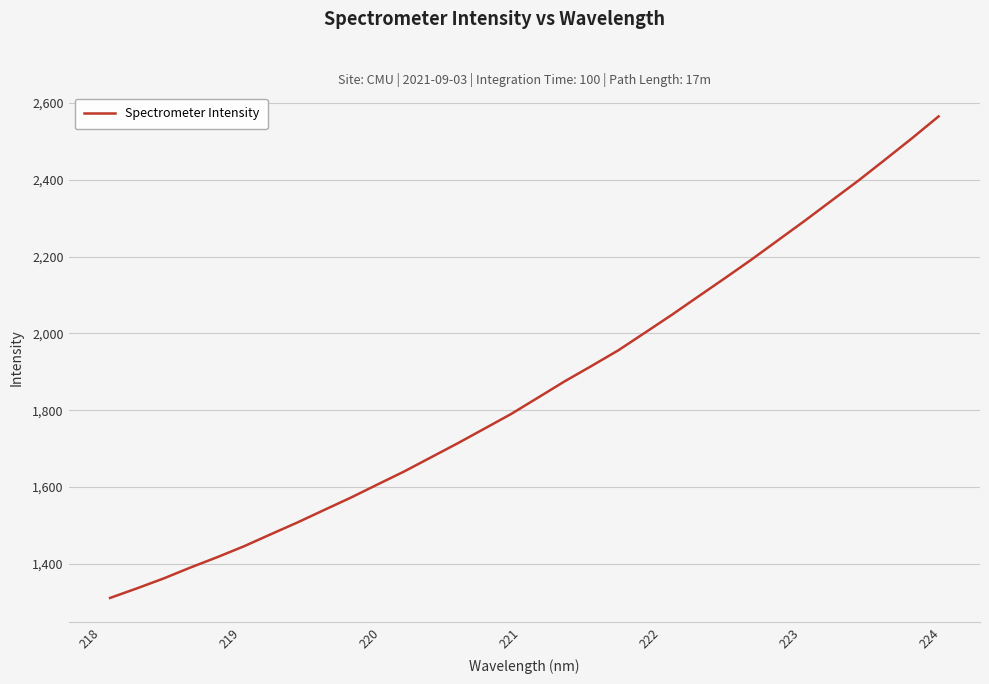

What is the smallest value displayed?

1311.4